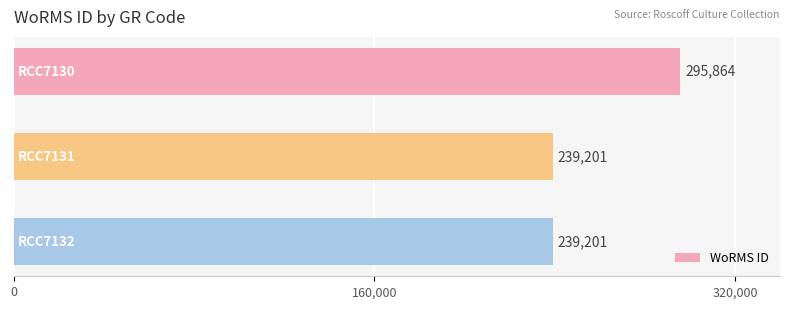

What is the value of the 2nd bar from the top?

239201